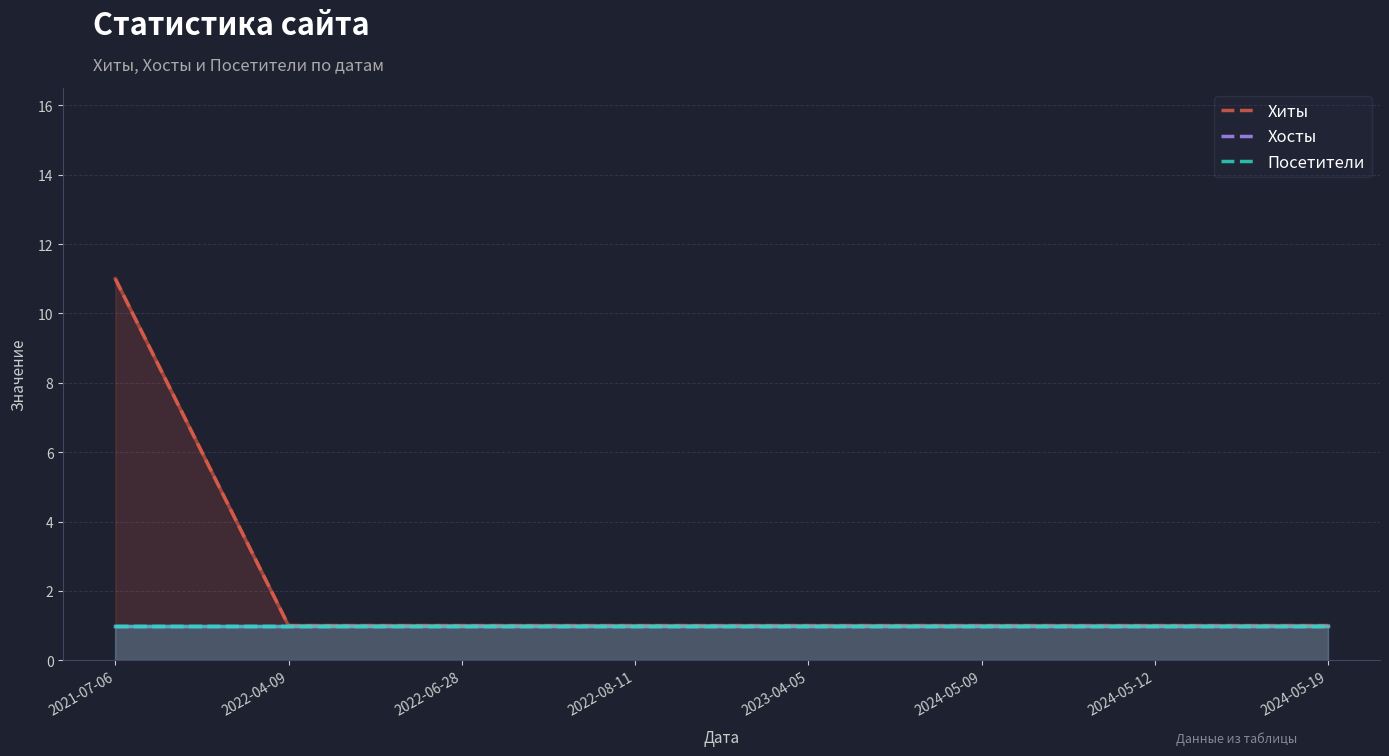

How many categories are shown in the chart?

8